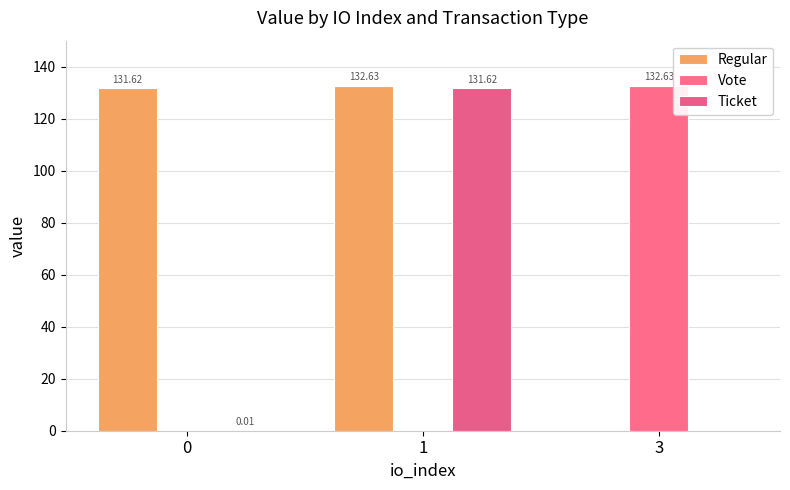

What value does the Vote series have at 3?

132.6